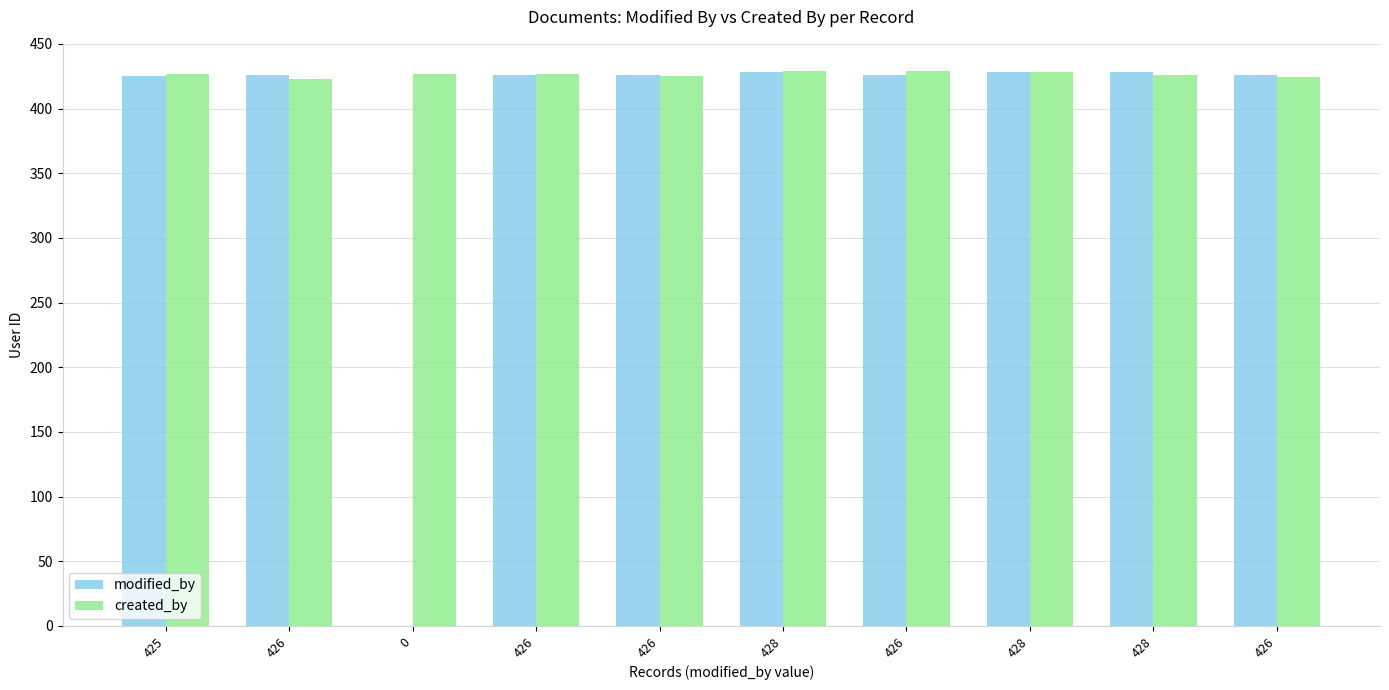

What are all the series names shown in the legend?

modified_by, created_by